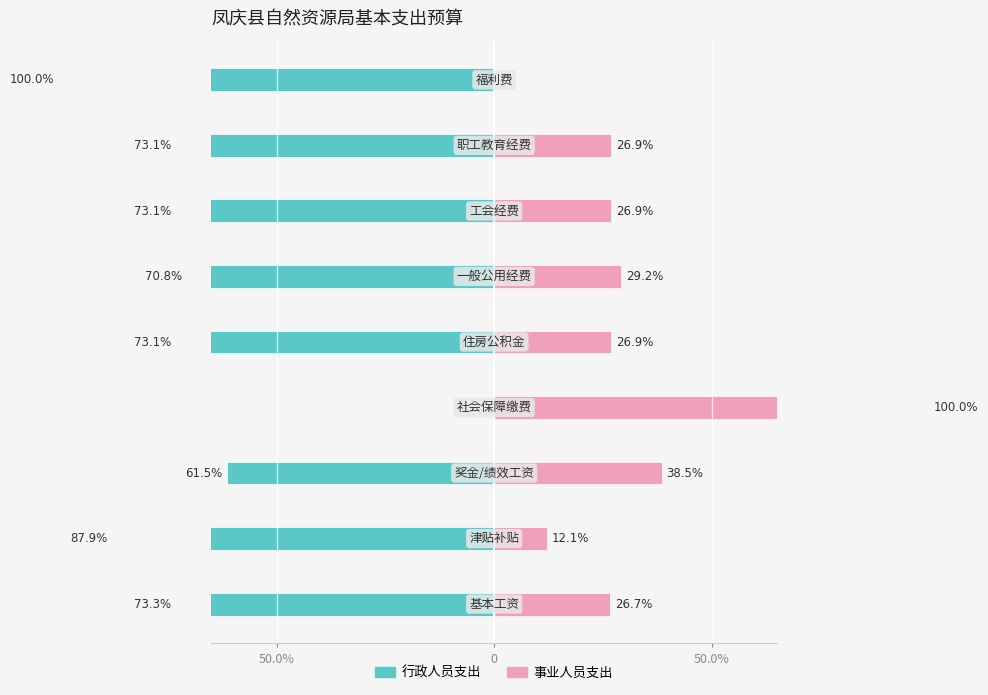

What is the total value across all series at 6?

-46.1